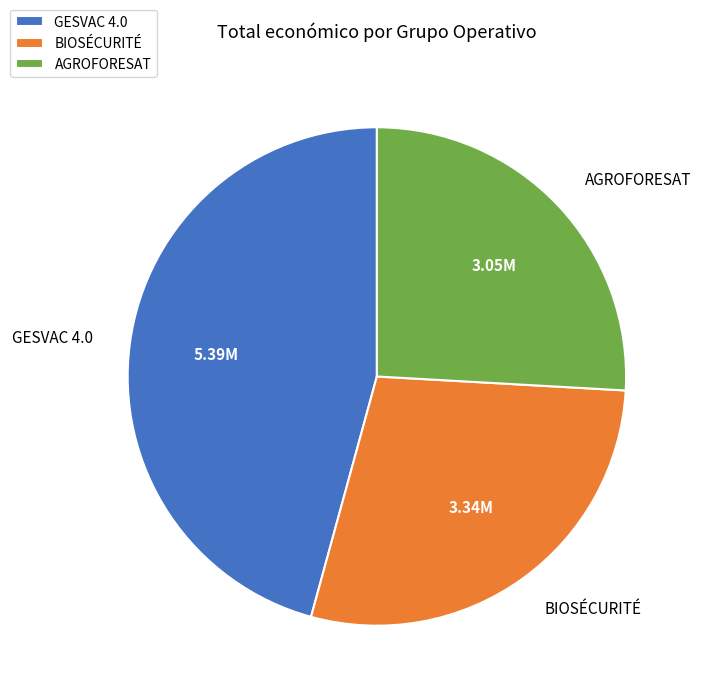

Is it true that BIOSÉCURITÉ is 17% of the pie?

False